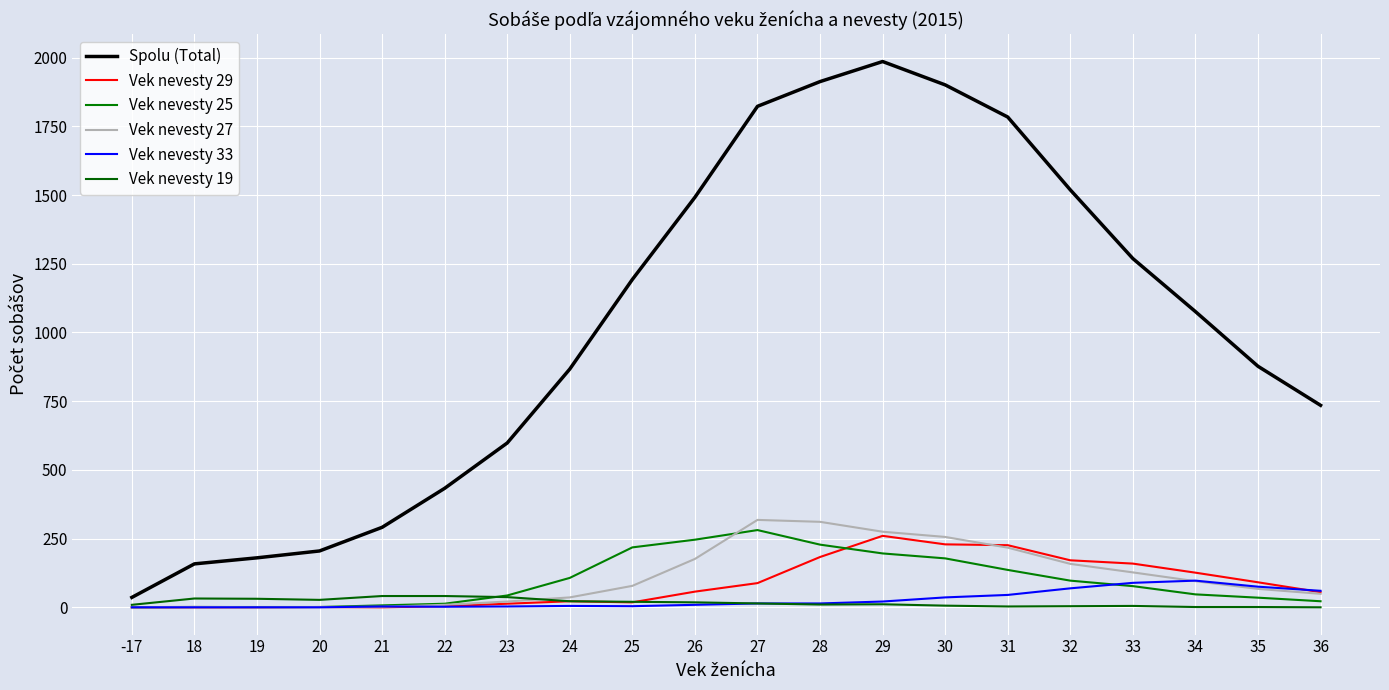

Which category has the highest value in the Vek nevesty 19 series?

21